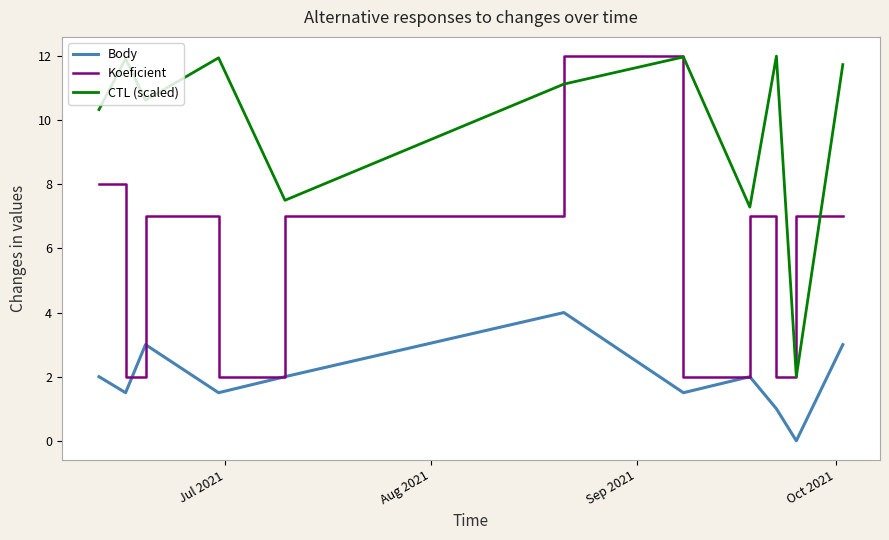

What is the maximum value for CTL (scaled)?

12.0